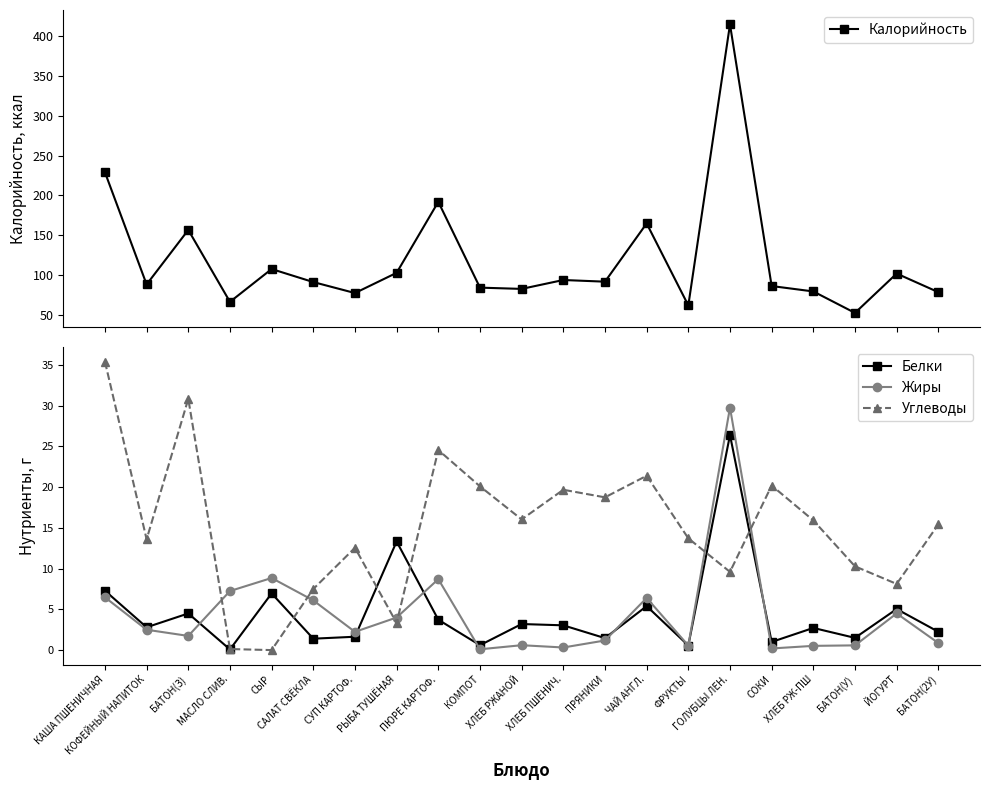

What are all the series names shown in the legend?

Калорийность, Белки, Жиры, Углеводы